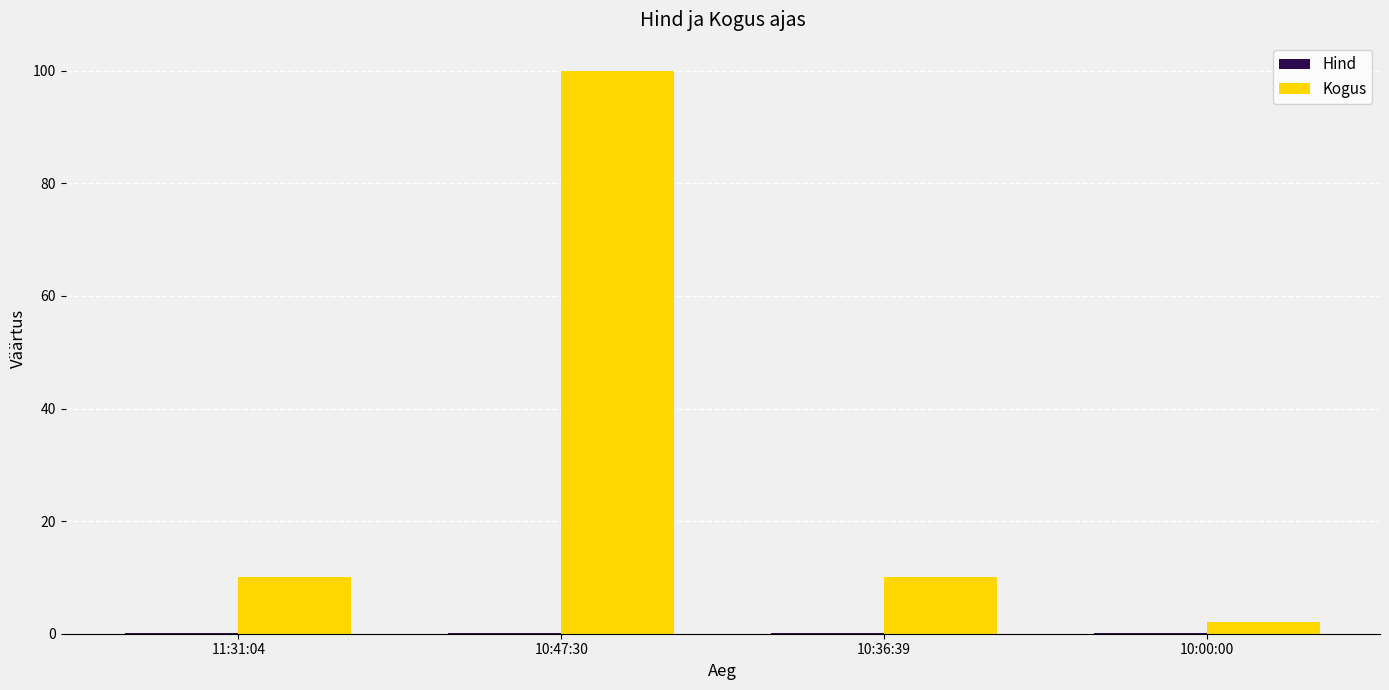

The value of Kogus at 10:47:30 is 158.7. True or false?

False